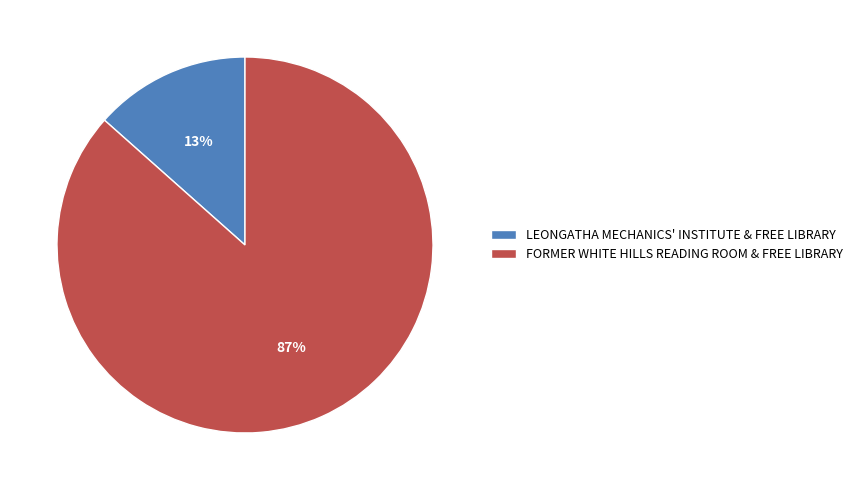

The LEONGATHA MECHANICS' INSTITUTE & FREE LIBRARY slice represents 4% of the pie. True or false?

False